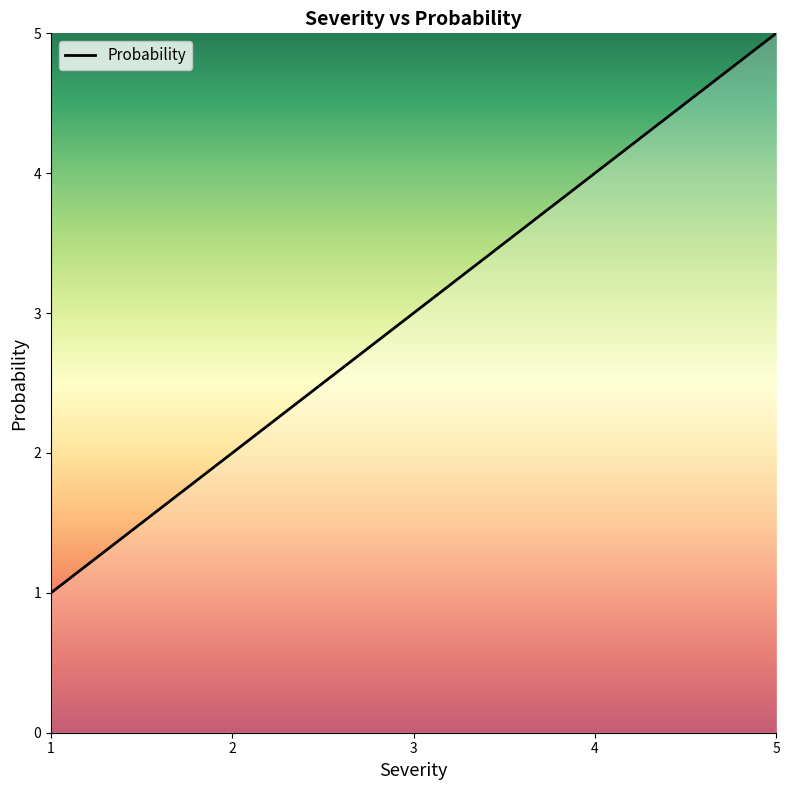

List the labels in order of value, largest first.

5, 4, 3, 2, 1